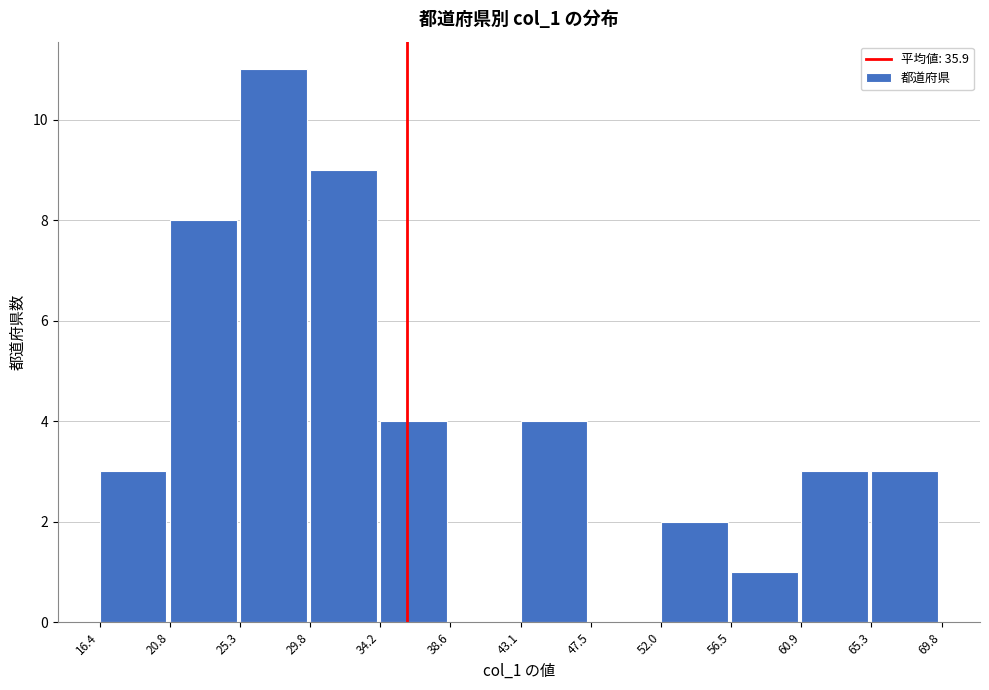

Reading left to right, list every bar in this chart as the range it spans on the x-axis followed by its height. The values are not printed on the chart, so give them approximately, as read against the axis.

16.4 to 20.8: 3
20.8 to 25.3: 8
25.3 to 29.8: 11
29.8 to 34.2: 9
34.2 to 38.6: 4
38.6 to 43.1: 0
43.1 to 47.5: 4
47.5 to 52.0: 0
52.0 to 56.5: 2
56.5 to 60.9: 1
60.9 to 65.3: 3
65.3 to 69.8: 3